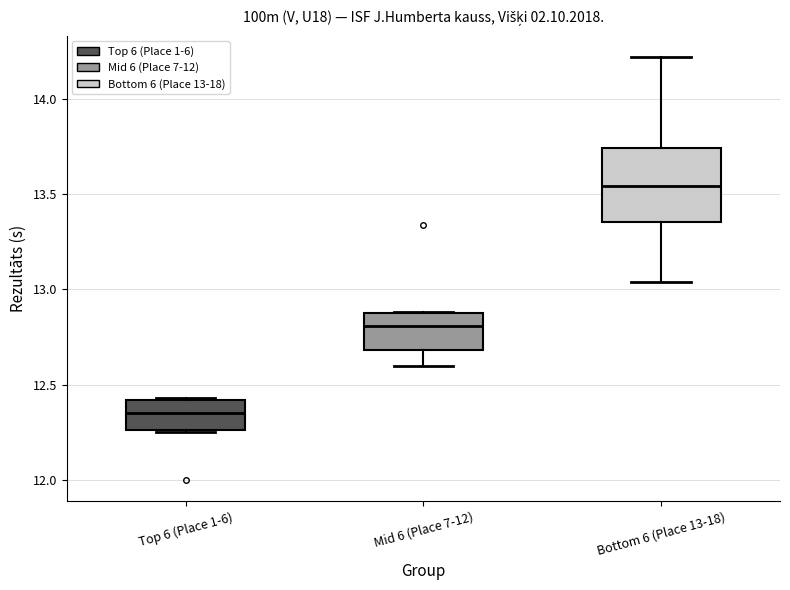

Reading left to right, transcribe this box plot: for each box, give where its median line is, the range the box spans, and where its two whiskers end, as read against the y-axis. The values are not printed on the chart, so give them approximately, as read against the axis.

Top 6 (Place 1-6): median 12.35, box 12.25 to 12.40, whiskers 12.25 to 12.45
Mid 6 (Place 7-12): median 12.80, box 12.70 to 12.90, whiskers 12.60 to 12.90
Bottom 6 (Place 13-18): median 13.55, box 13.35 to 13.75, whiskers 13.05 to 14.20